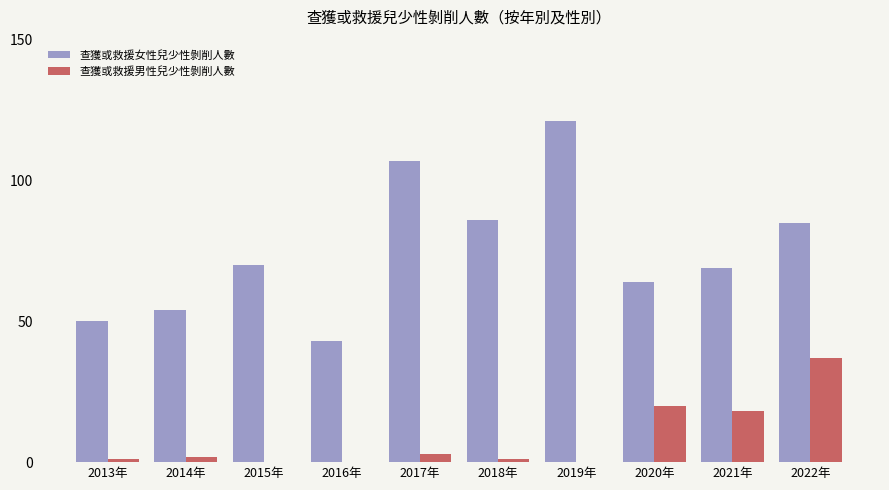

Which category has the highest value in the 查獲或救援女性兒少性剝削人數 series?

2019年